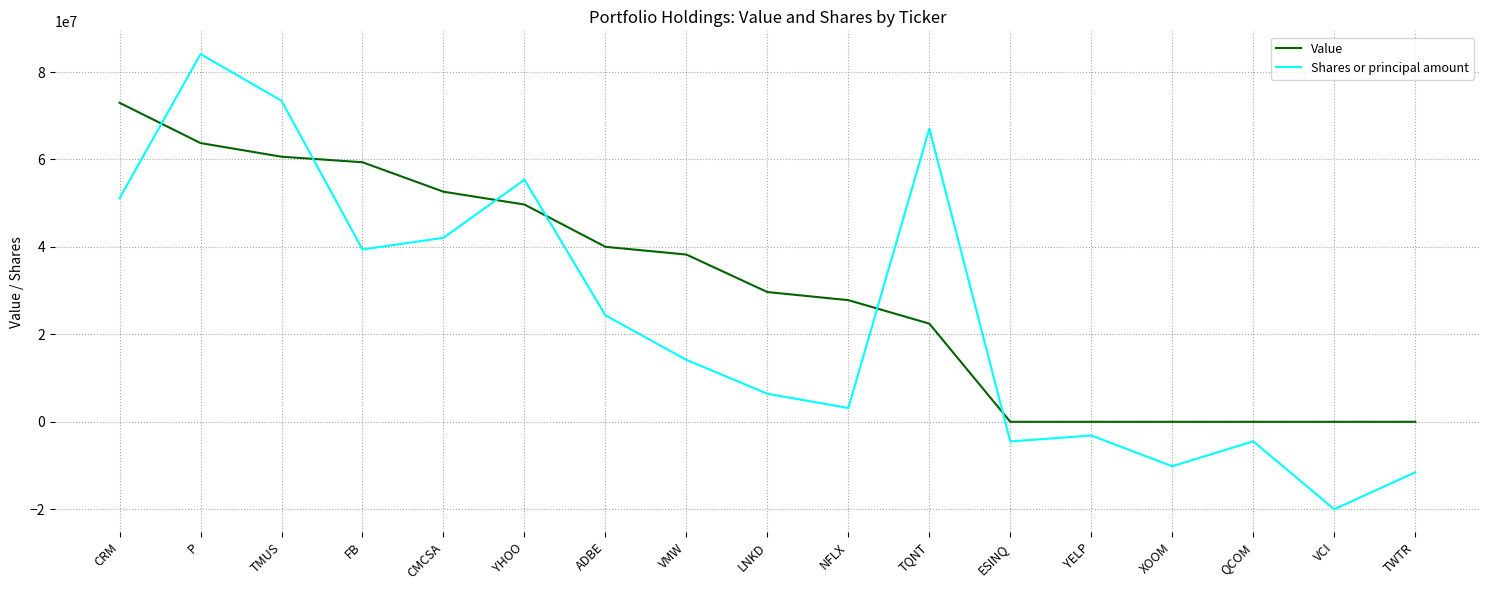

What is the greatest value displayed?

84096000